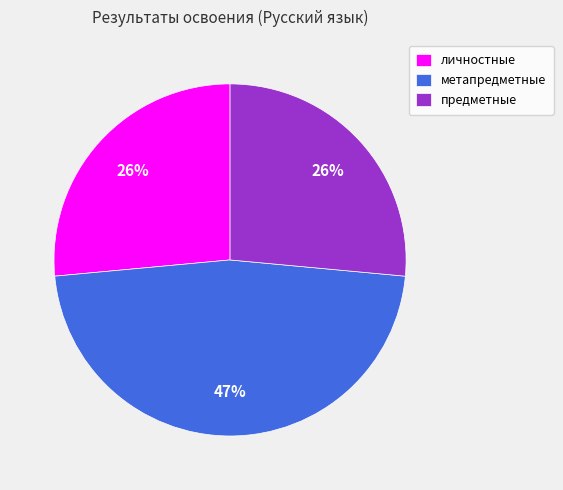

What percentage is the предметные slice, to the nearest percent?

26%